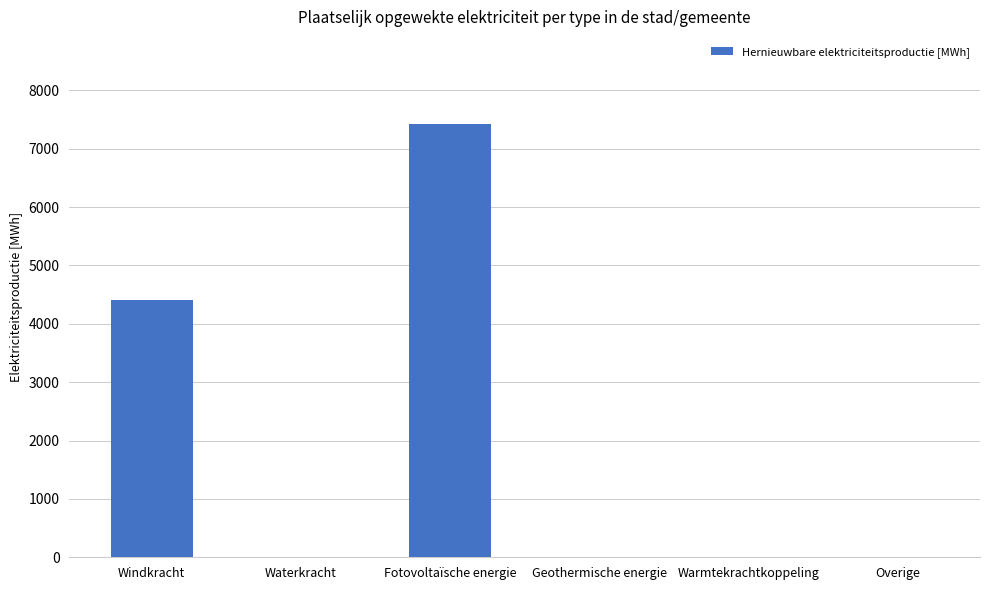

Reading left to right, transcribe all the data shown in this chart.

Windkracht=4401.6	Waterkracht=0.0	Fotovoltaïsche energie=7428.3	Geothermische energie=0.0	Warmtekrachtkoppeling=0.0	Overige=0.0